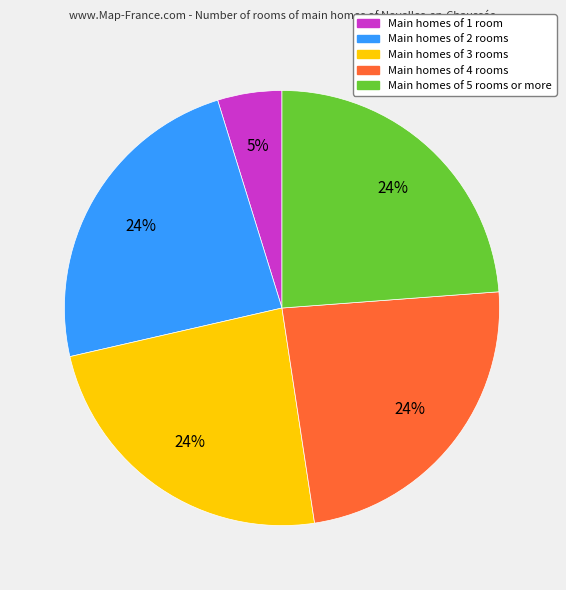

Is it true that Main homes of 5 rooms or more is 34% of the pie?

False